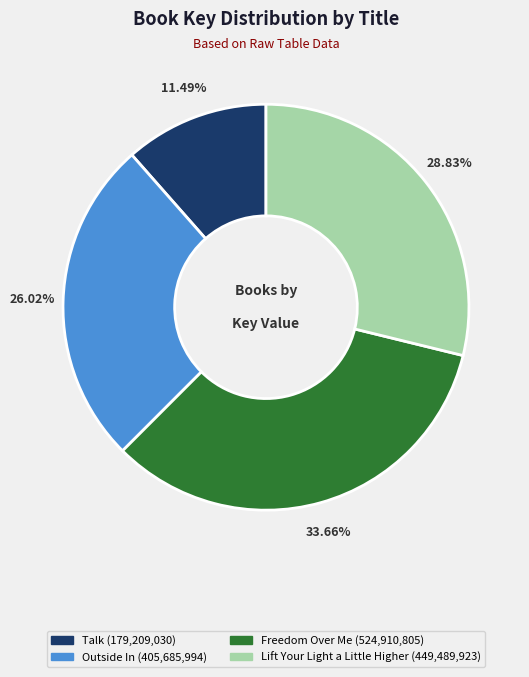

What is the ratio of the value at Talk to the value at Lift Your Light a Little Higher?

0.4